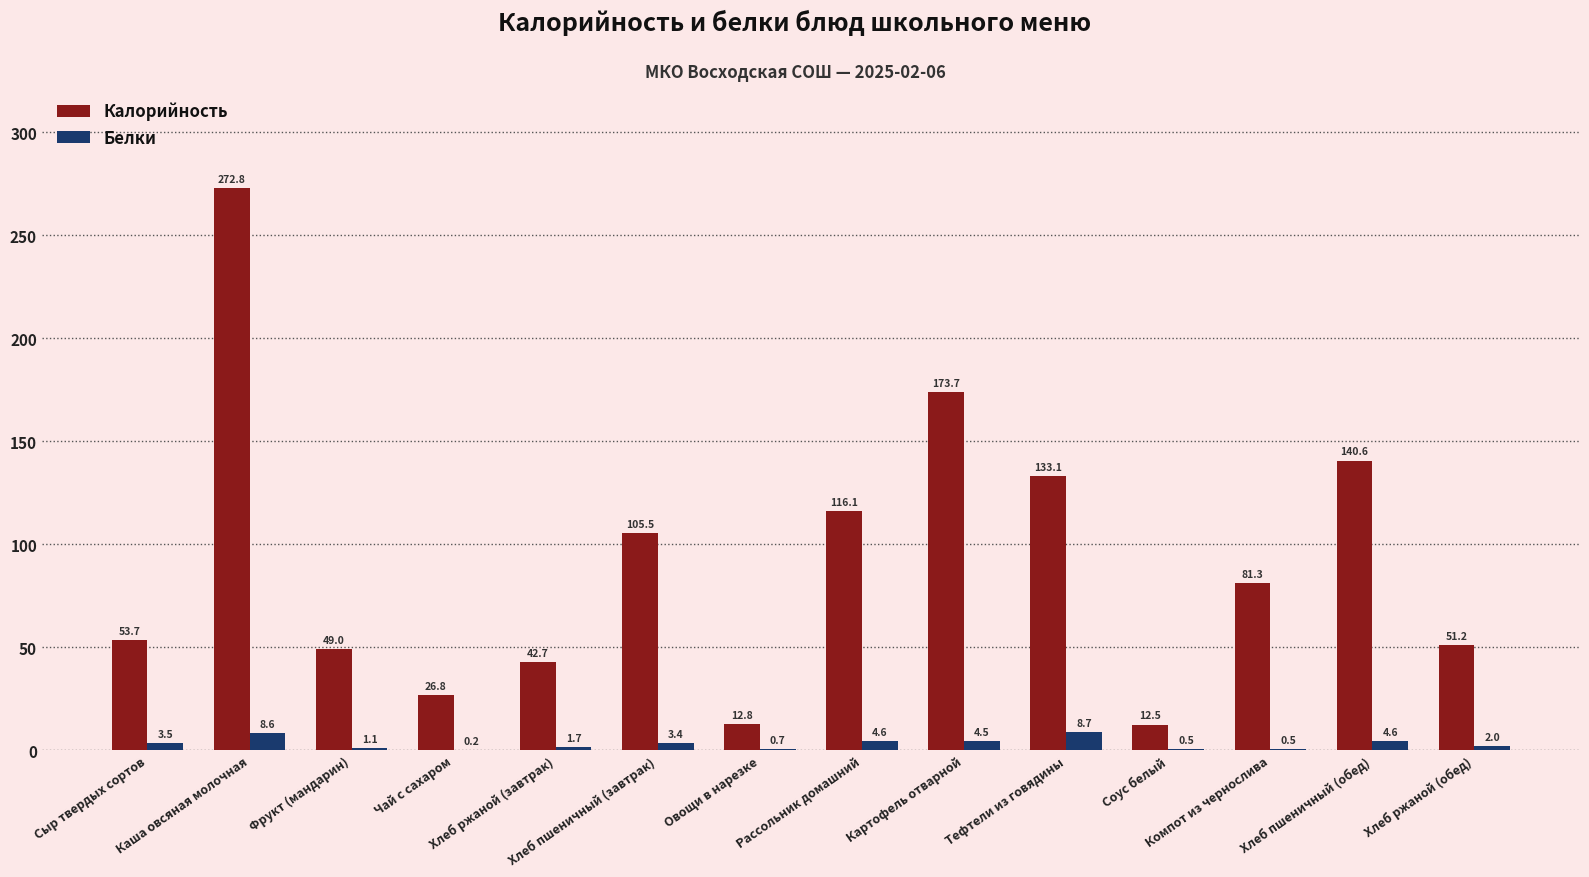

What is the maximum value shown in the chart?

272.8